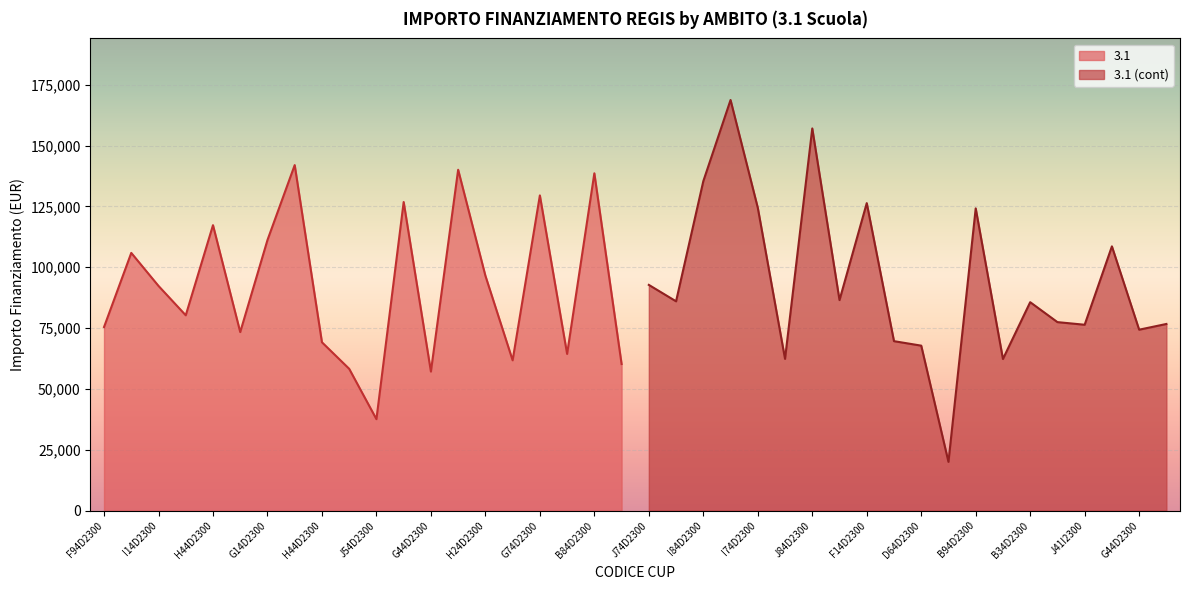

Which series has the largest total across all categories?

3.1 (cont)